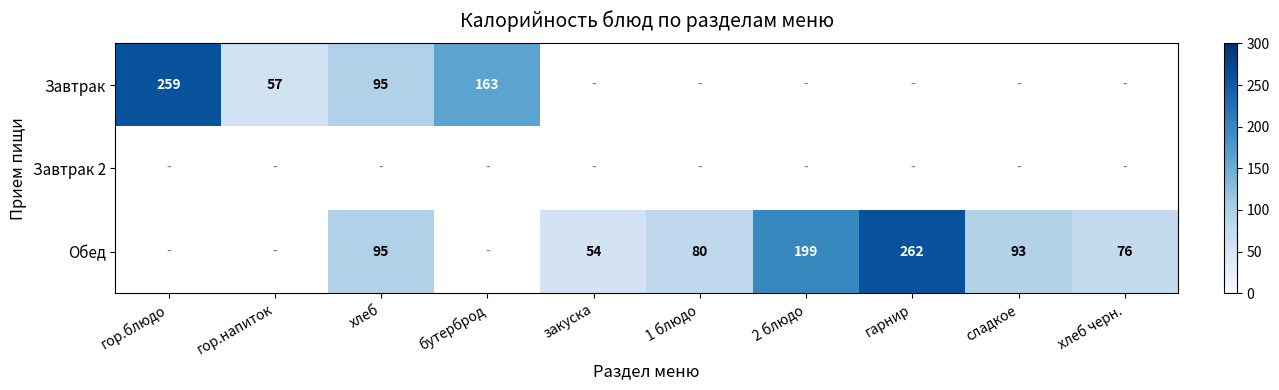

What is the difference between the Обед values at 2 блюдо and сладкое?

106